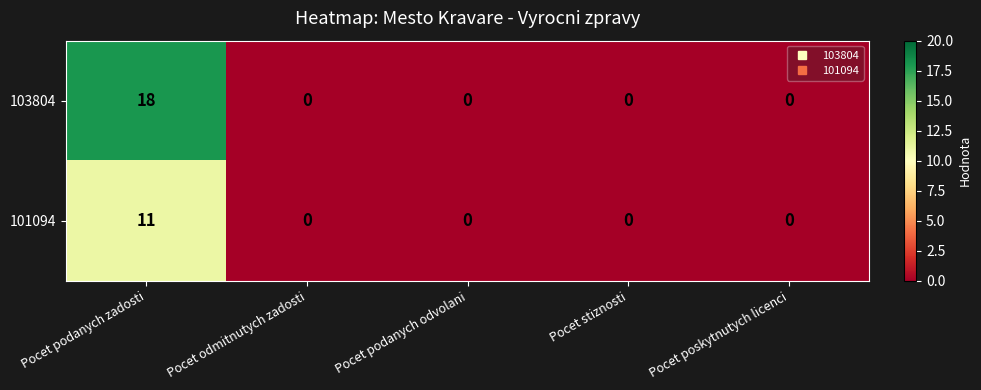

The value of 103804 at Pocet stiznosti is 0. True or false?

True